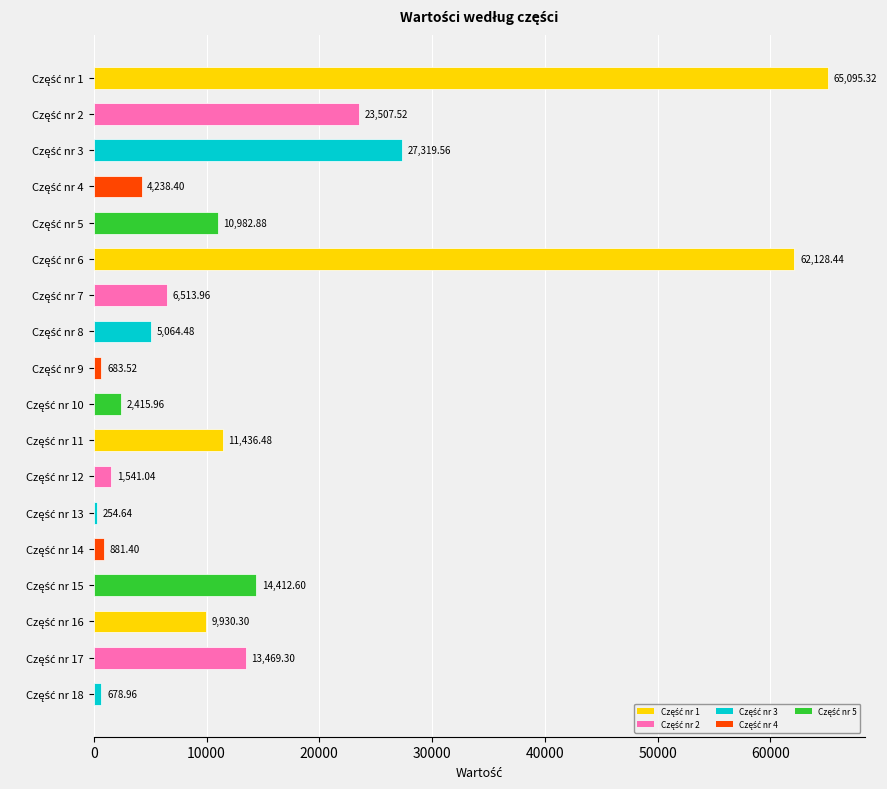

What is the difference between the second highest and minimum values?

61873.8